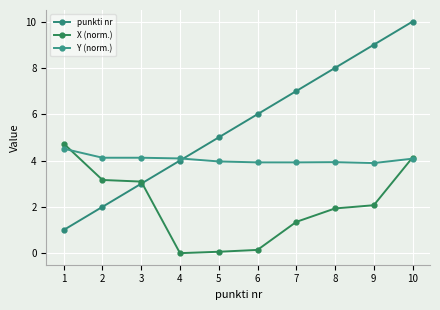

At which category does Y (norm.) reach its first local peak?

8